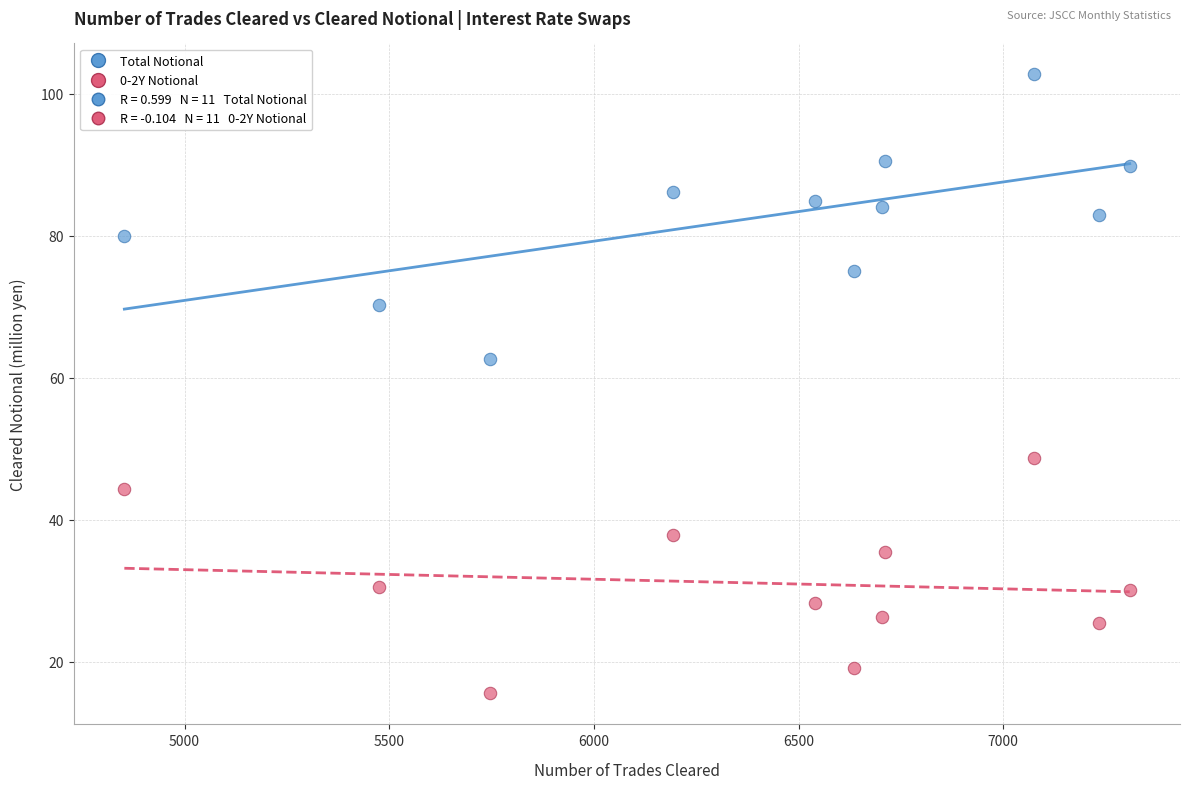

Which series reaches the minimum Y coordinate?

0-2Y Notional